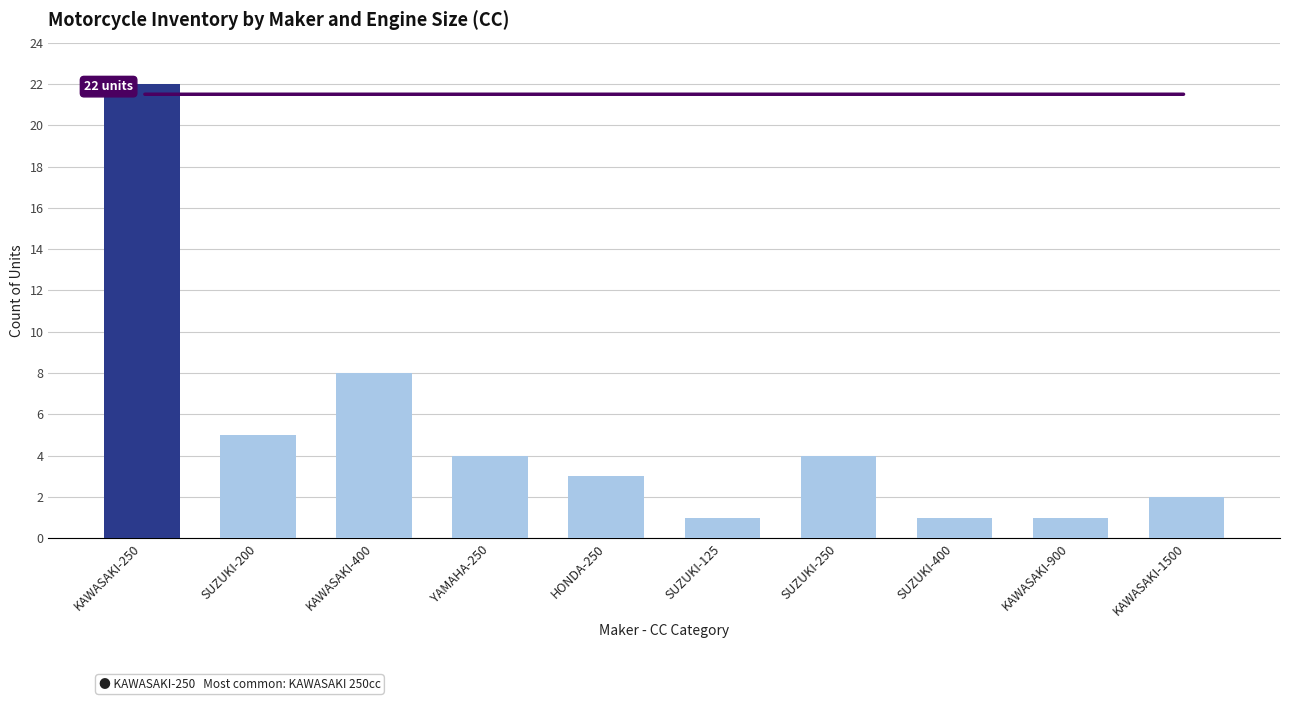

At which label is the value closest to 11?

KAWASAKI-400